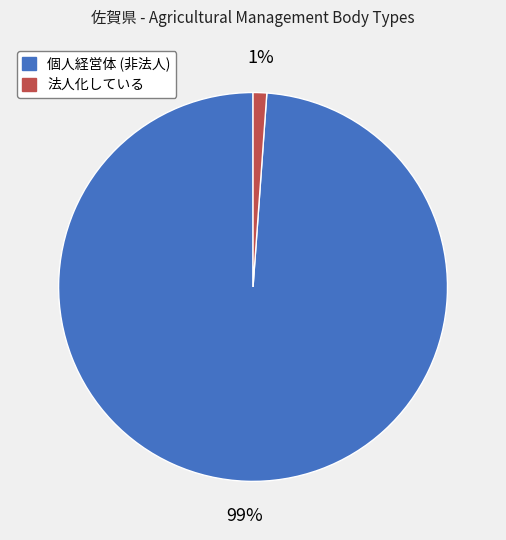

To the nearest percent, what is the difference between the largest and smallest slice percentages?

98%